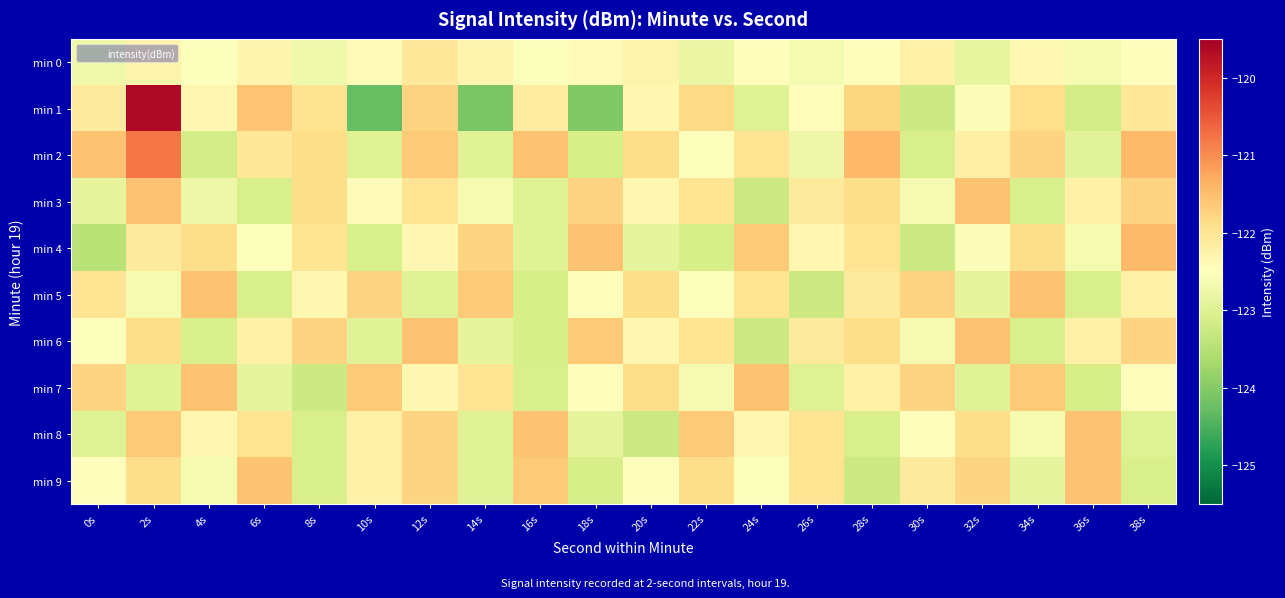

What is the difference between the highest and lowest values at 30s?

1.5